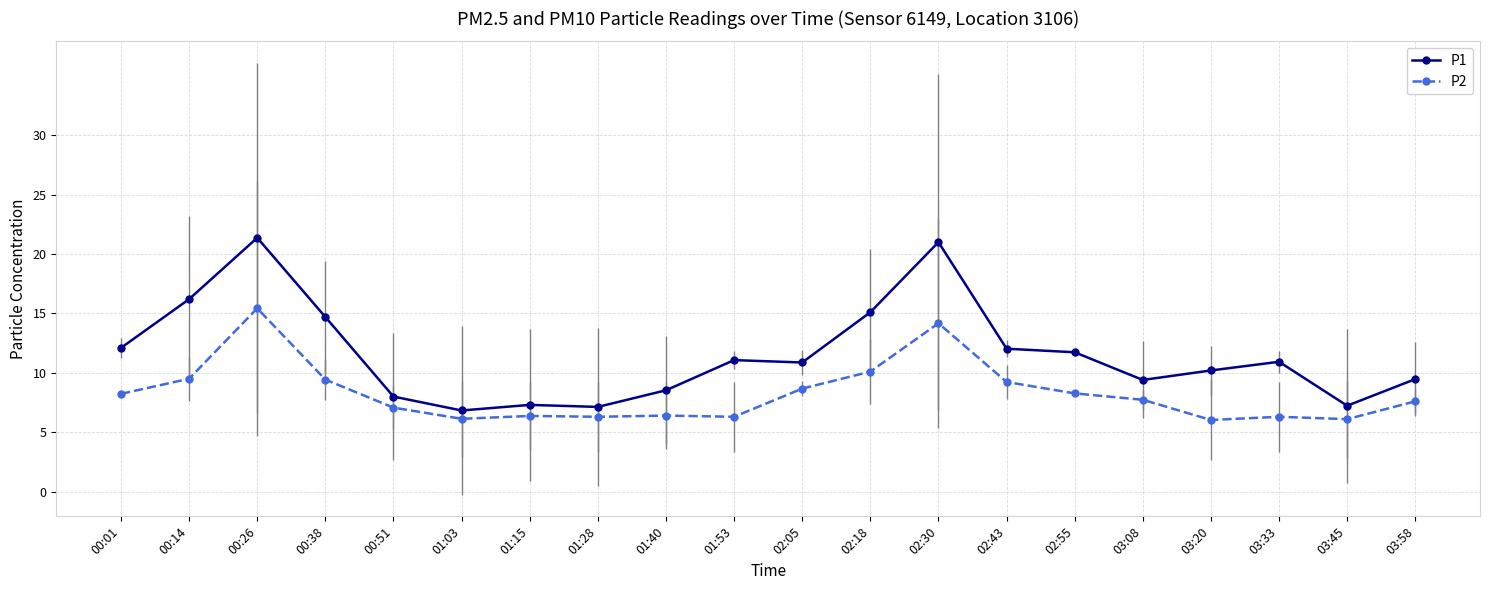

True or false: P2 has a value of 22.2 at 00:26.

False